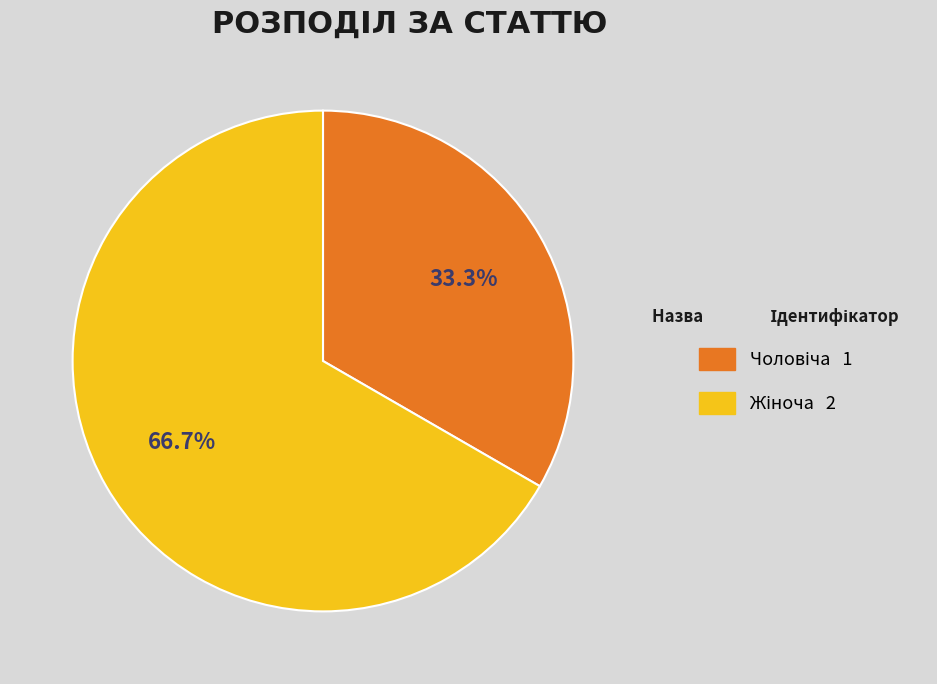

Does any single category account for the majority?

Yes